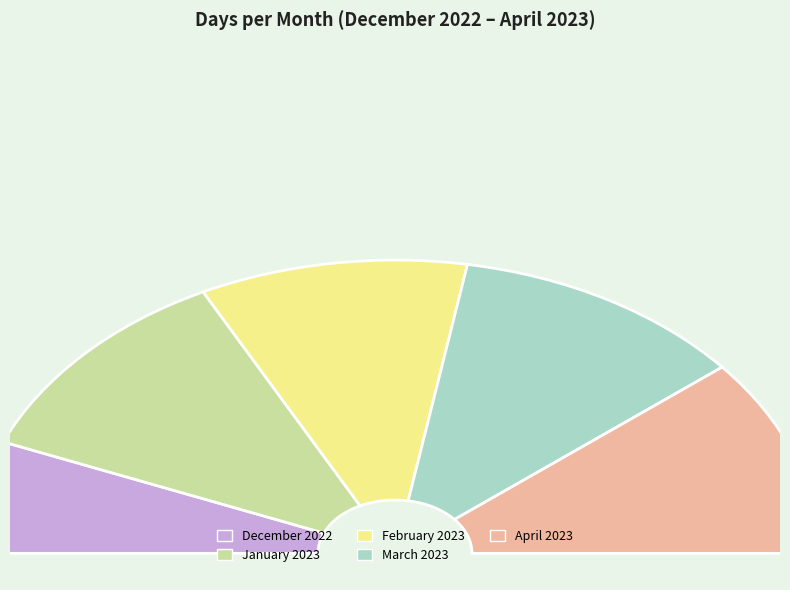

Is there a majority slice in this chart?

No